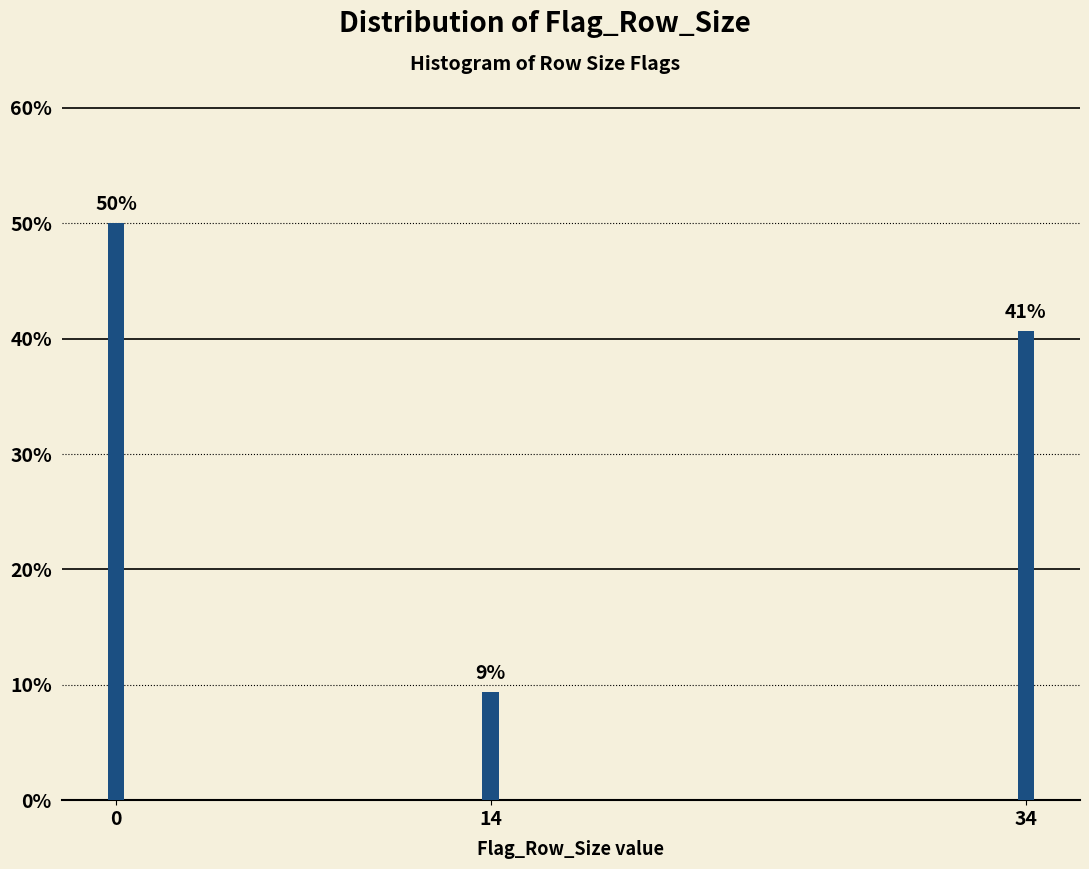

Are the bars horizontal?

No